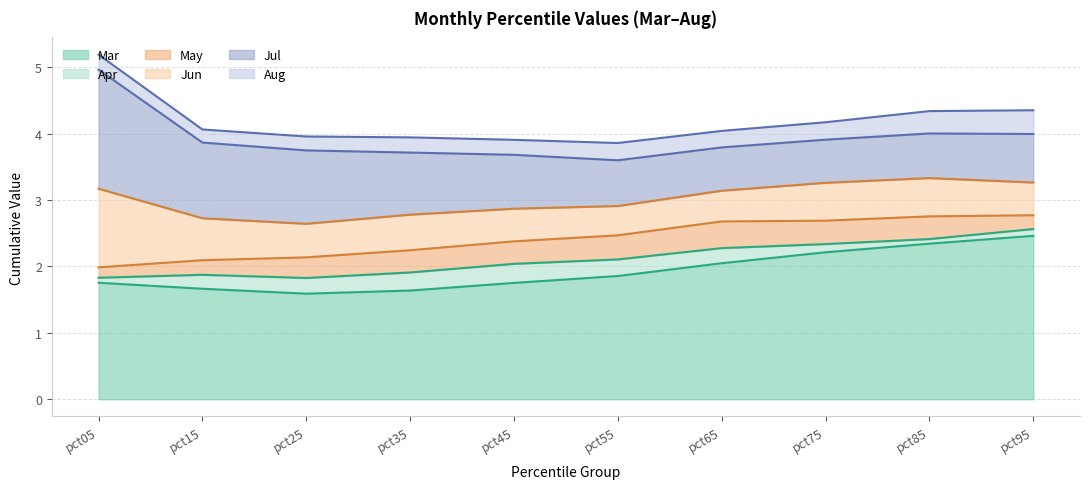

True or false: May and Jul intersect in this chart.

False